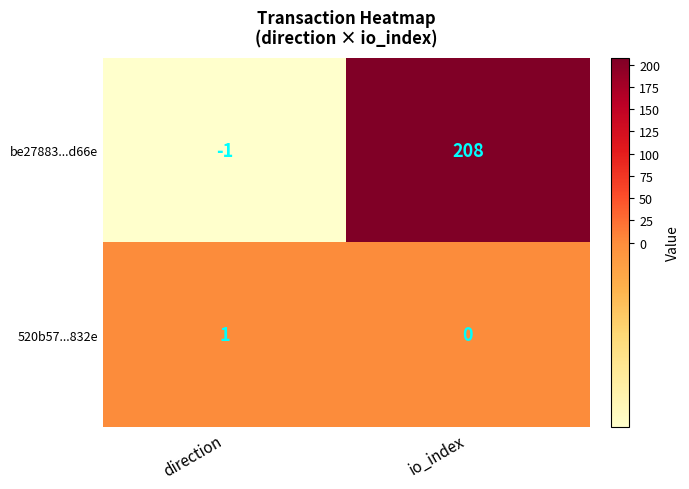

Reading left to right, list all the values displayed in this chart.

be27883...d66e: direction=-1	io_index=208
520b57...832e: direction=1	io_index=0